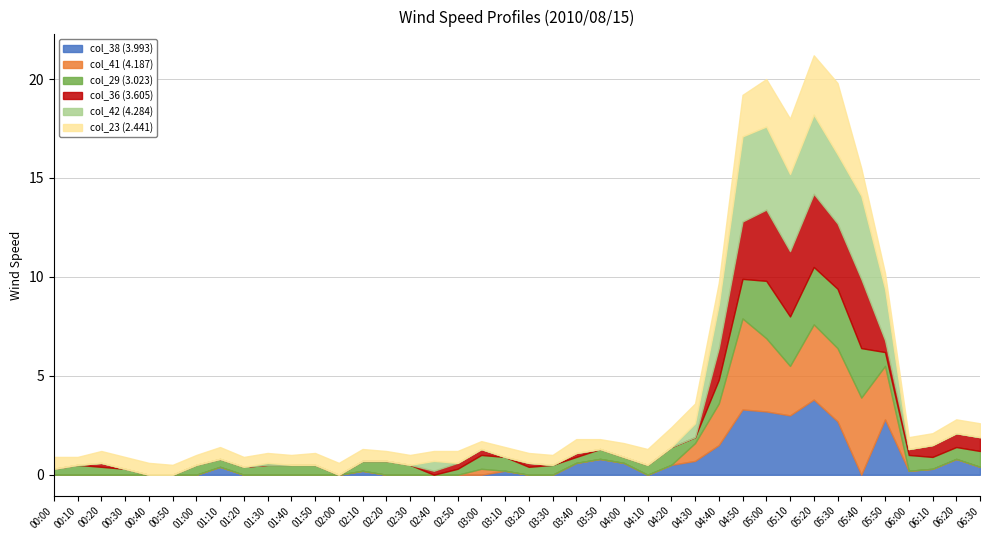

At which category is the sum across all series the highest?

05:20